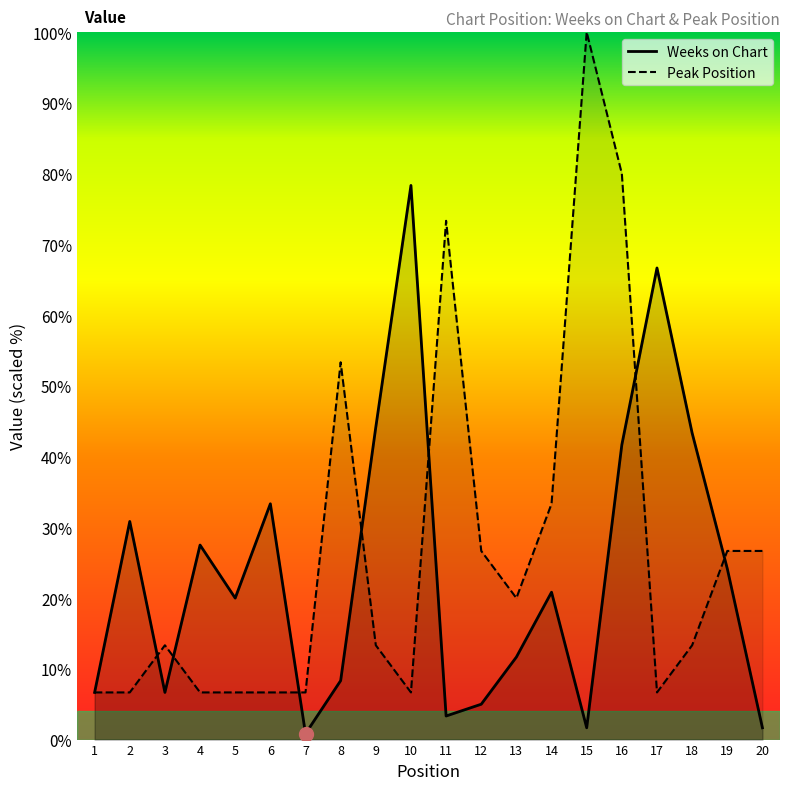

Rank the series by their maximum value, from lowest to highest.

Weeks on Chart, Peak Position